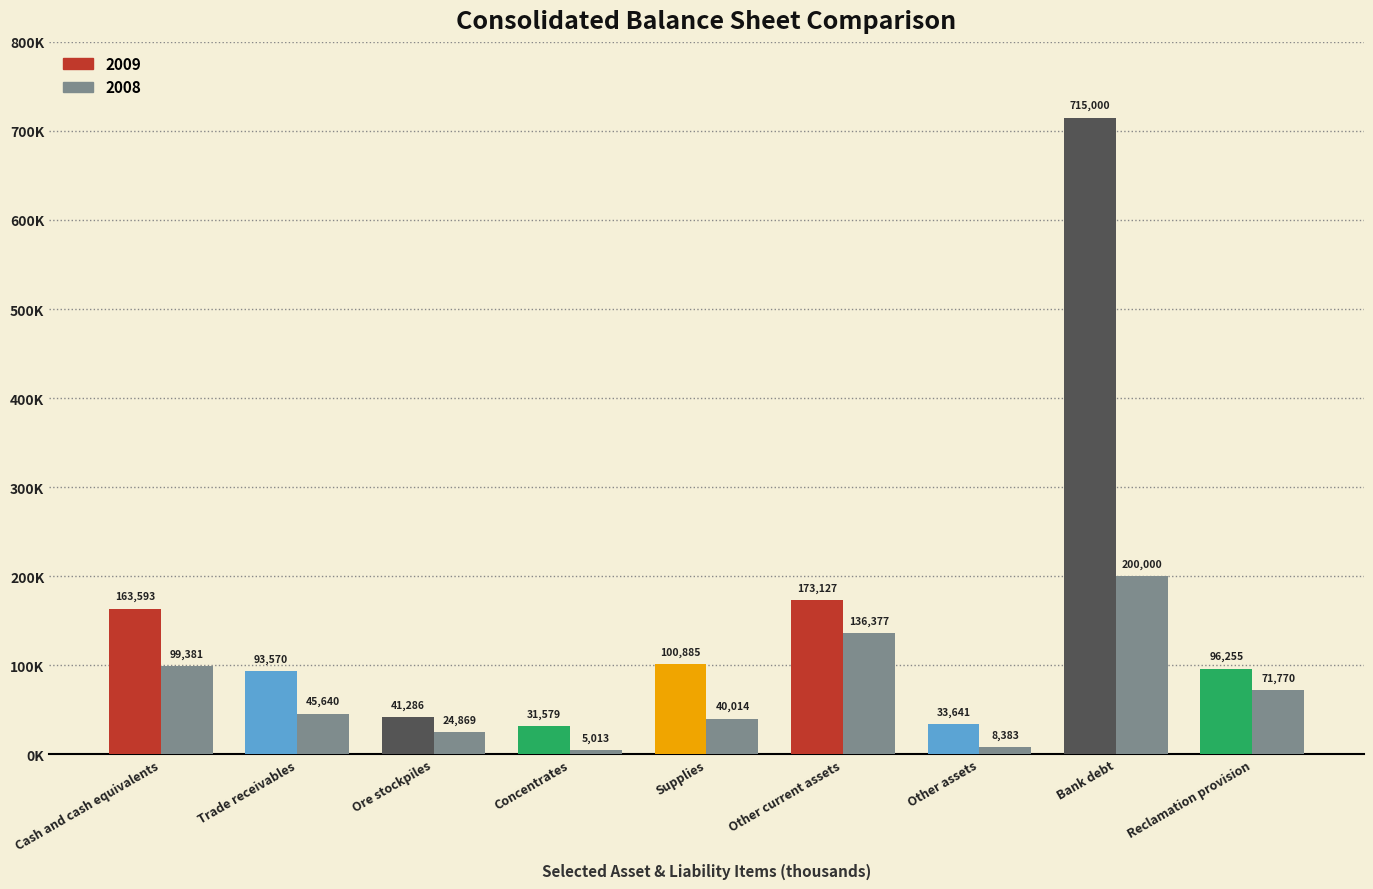

Rank the series by their average value, from lowest to highest.

2008, 2009